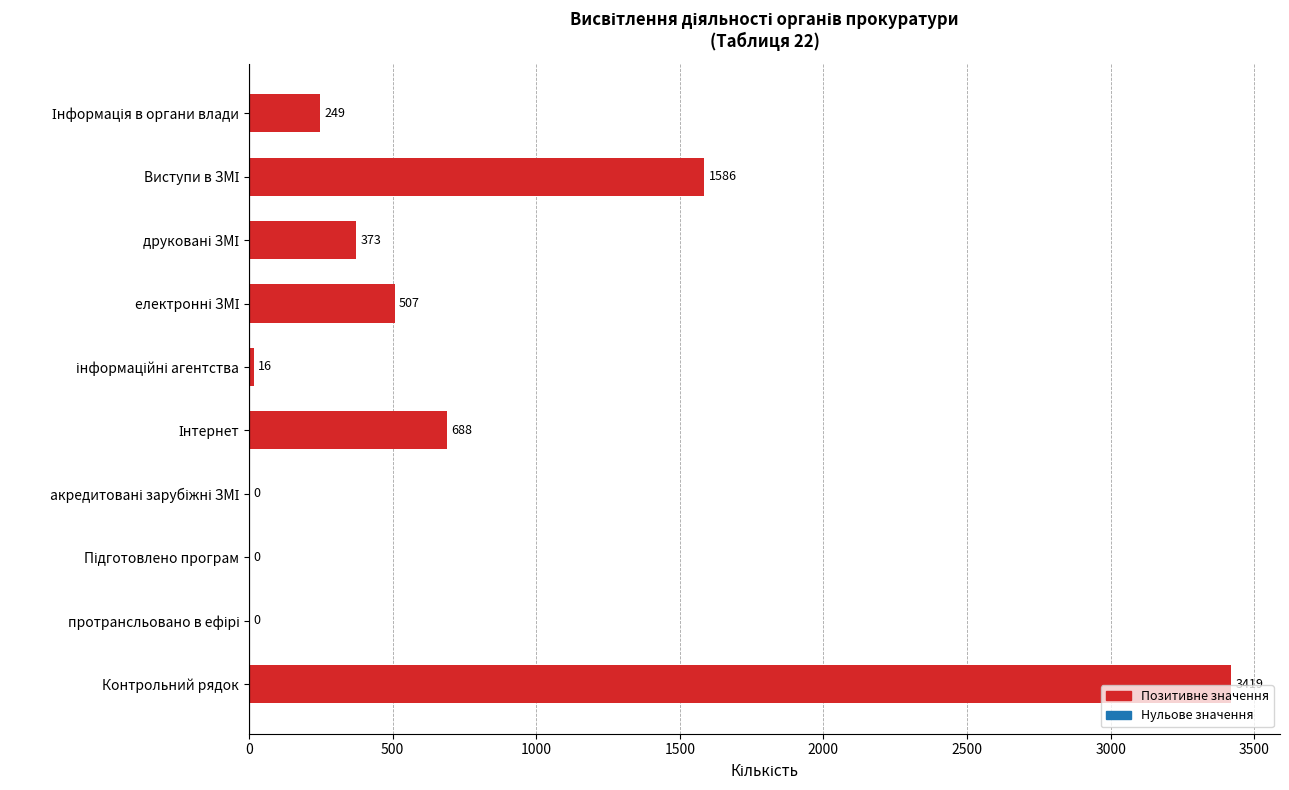

At which category does the chart reach its peak across all series?

Контрольний рядок